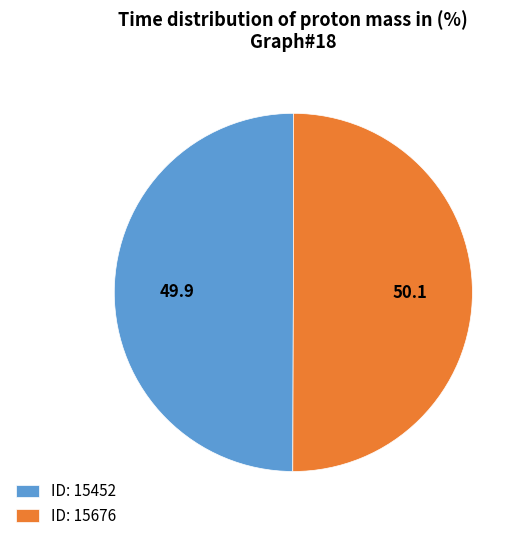

Is it true that ID: 15452 is 50% of the pie?

True